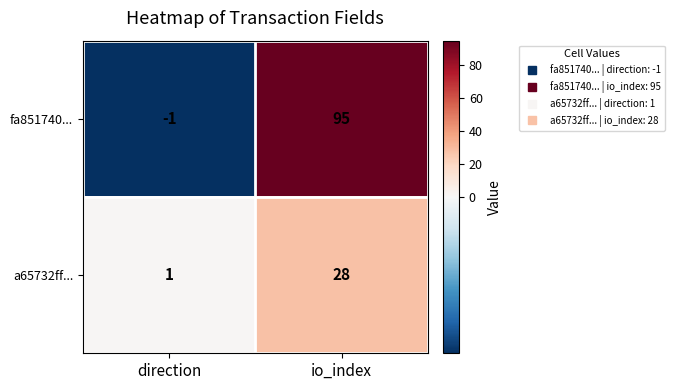

Which category has the highest value across all series?

io_index